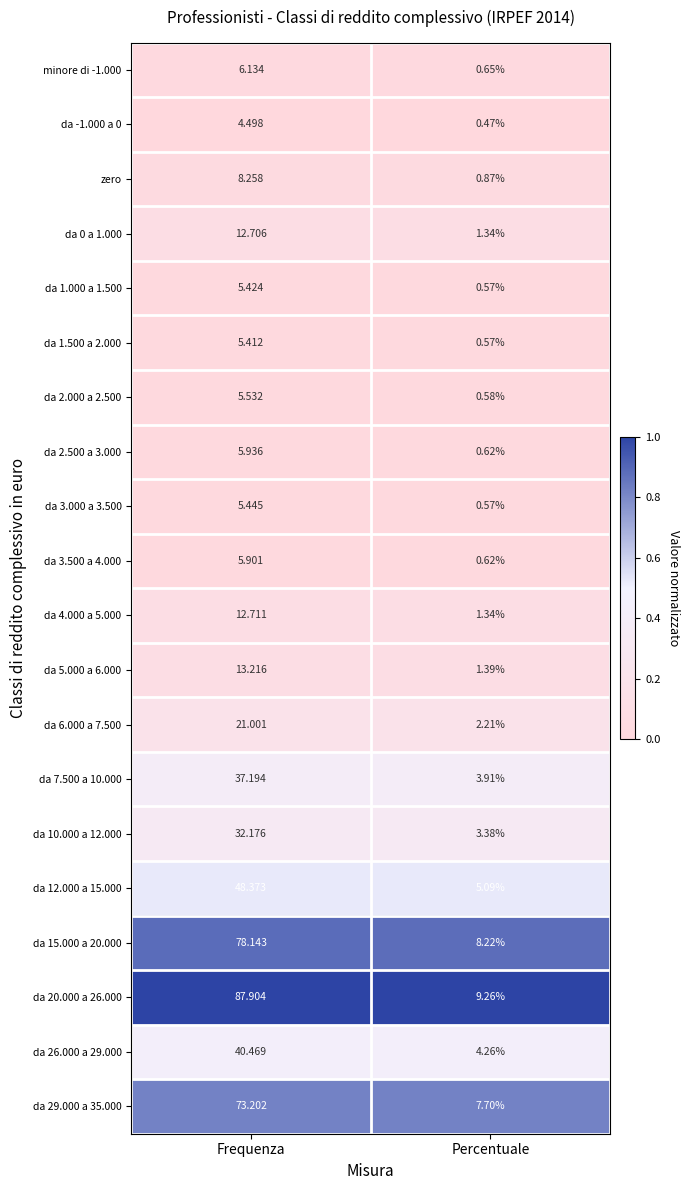

List the labels in order of da 29.000 a 35.000 value, largest first.

Frequenza, Percentuale